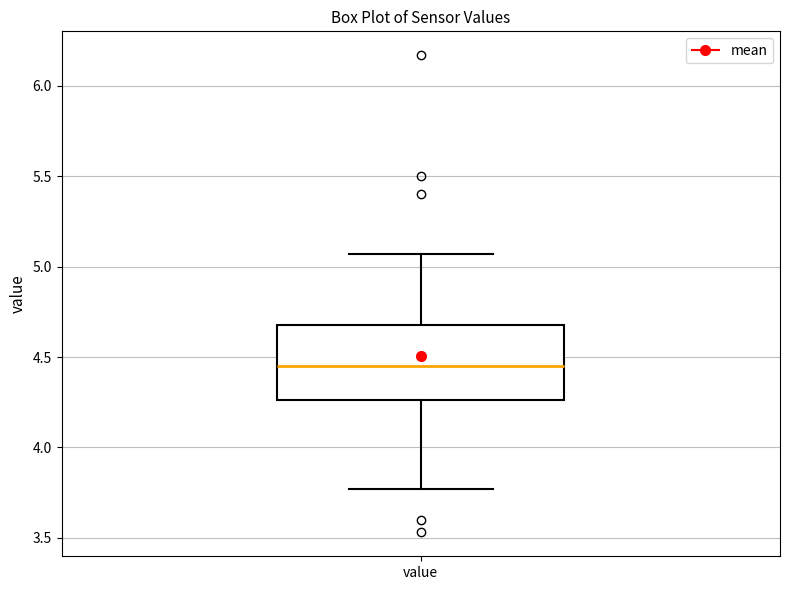

Read this box plot against the y-axis: the position of the median line, the range covered by the box, and the ends of both whiskers. The values are not printed on the chart, so give them approximately, as read against the axis.

median 4.45, box 4.25 to 4.70, whiskers 3.75 to 5.05